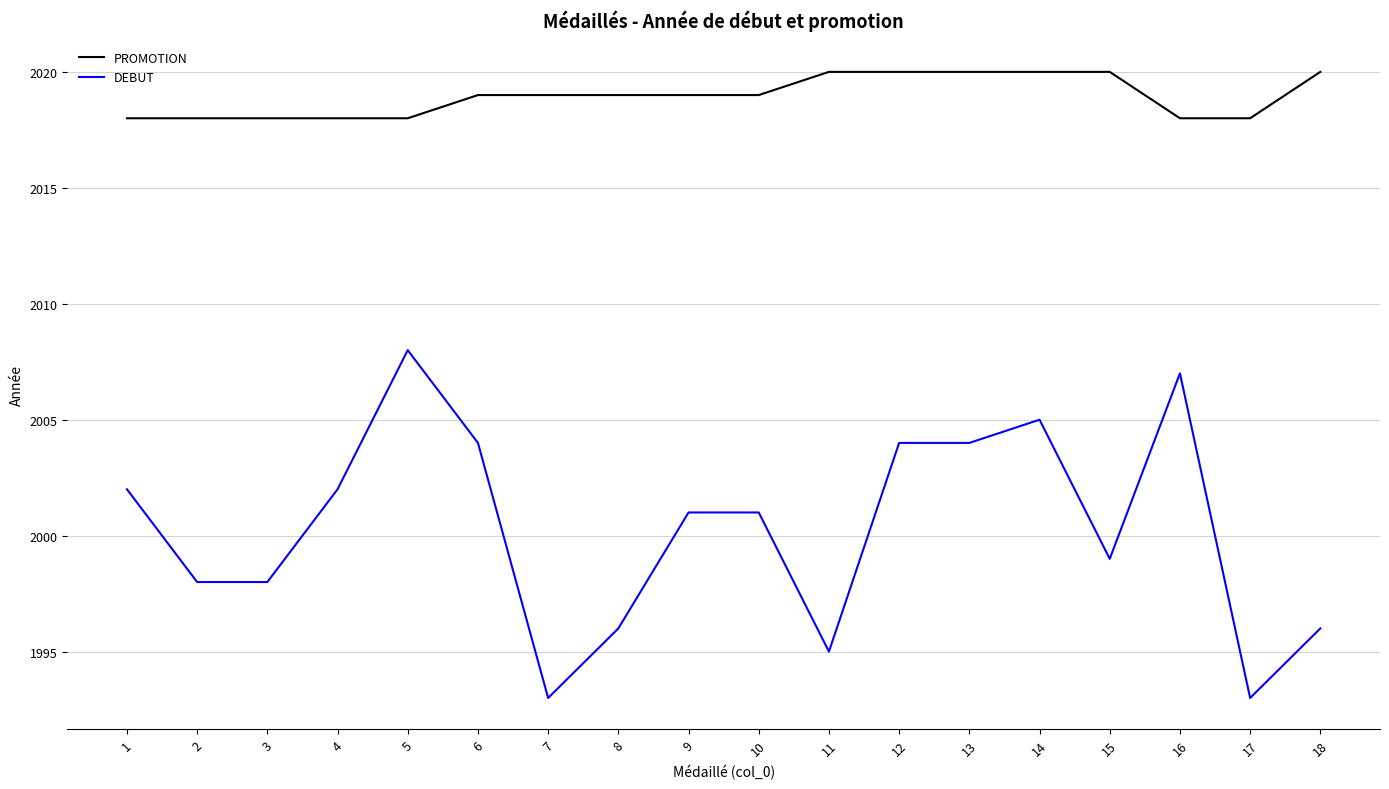

True or false: DEBUT and PROMOTION cross at least once.

False